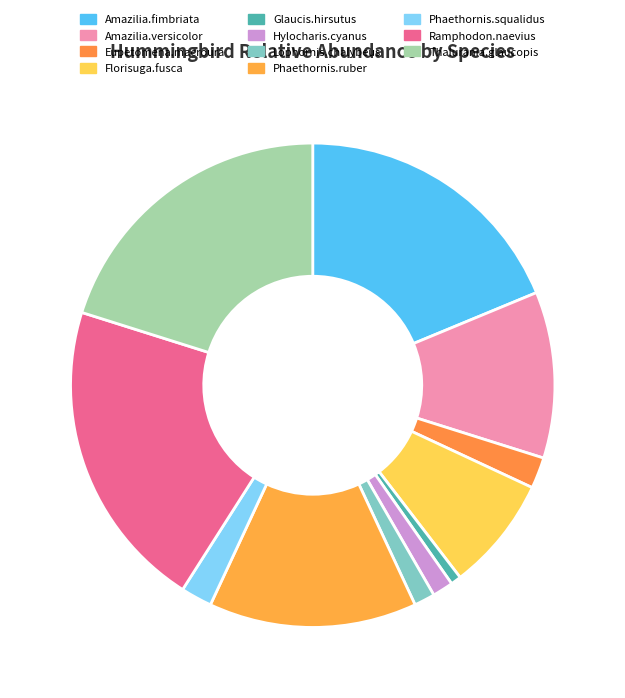

Is there a majority slice in this chart?

No